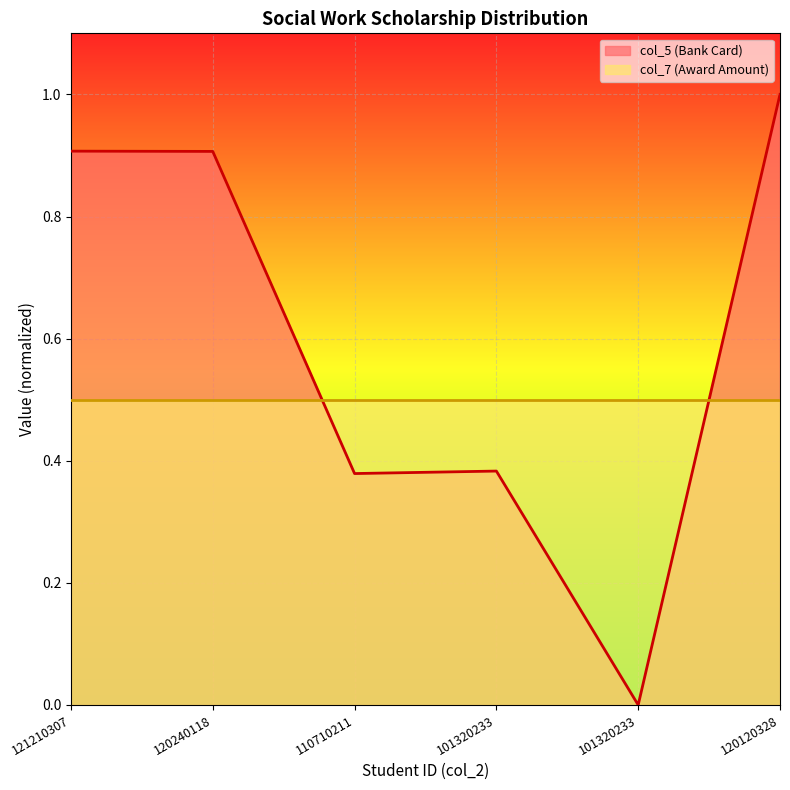

What is the sum of all values?

3.6